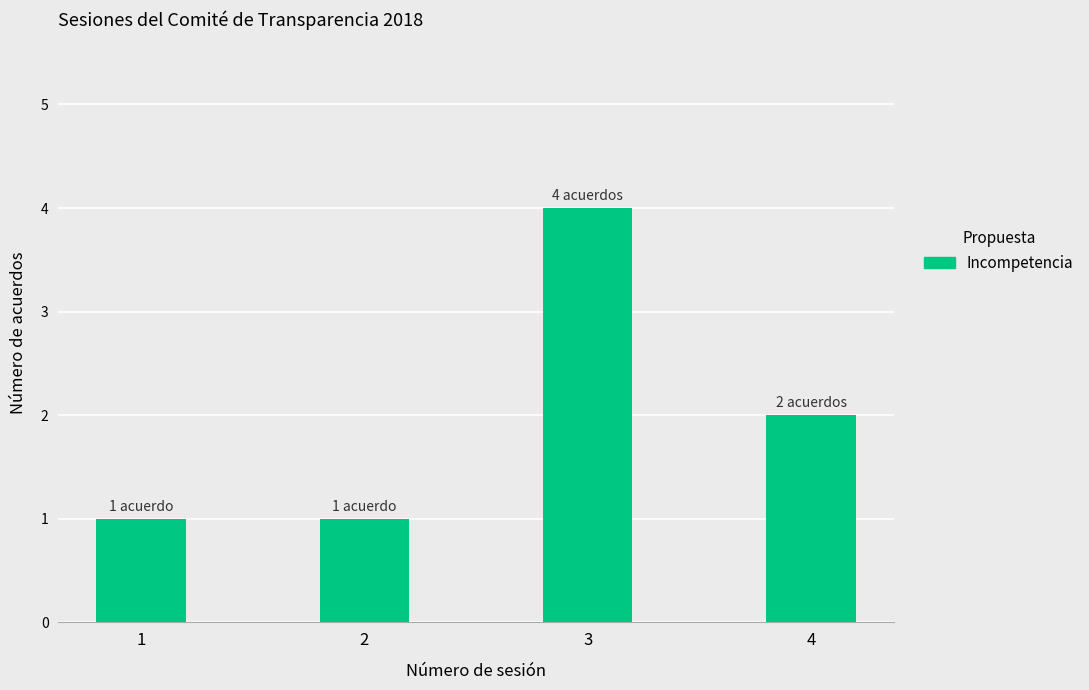

True or false: the data shows 1 at 4.

False